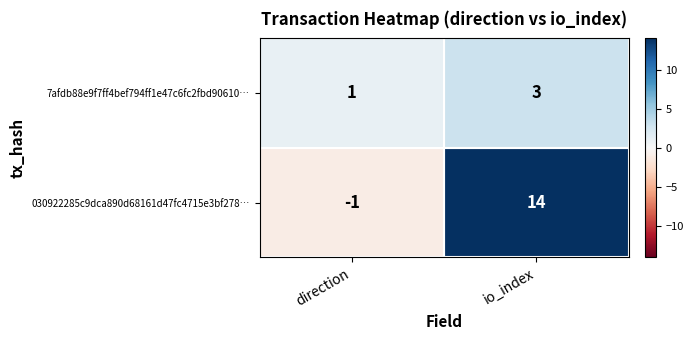

Which series has the largest total across all categories?

030922285c9dca890d68161d47fc4715e3bf278…